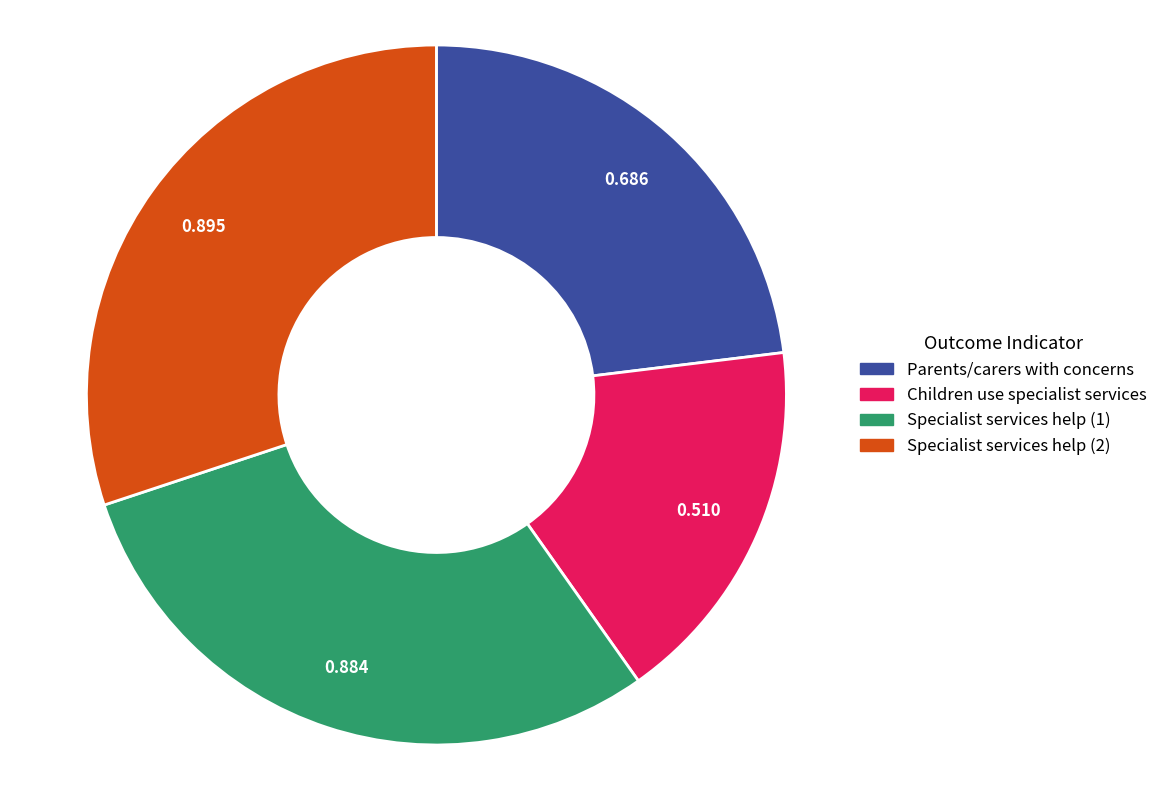

Is there any slice that represents more than half of the pie?

No